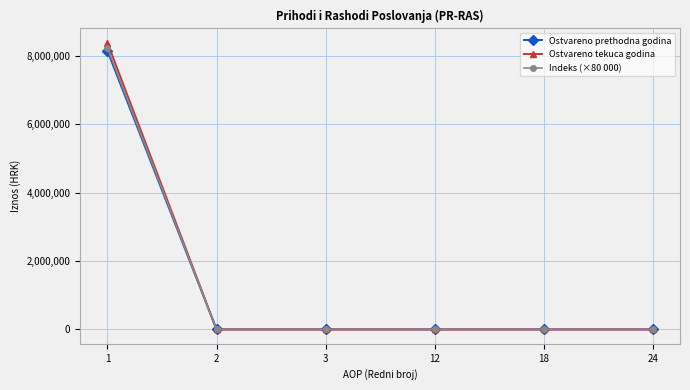

What are all the series names shown in the legend?

Ostvareno prethodna godina, Ostvareno tekuca godina, Indeks (×80 000)